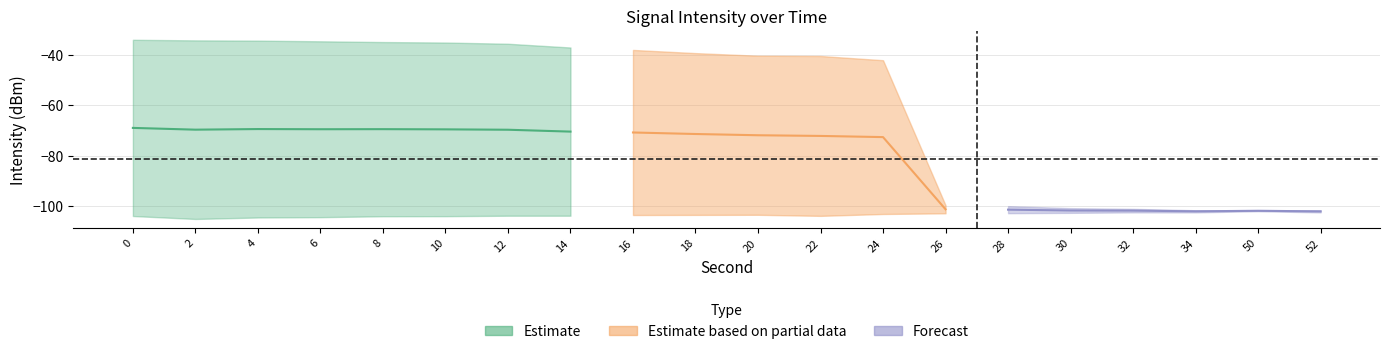

What is the sum of the intensity_low values at 14 and 18?

-207.0